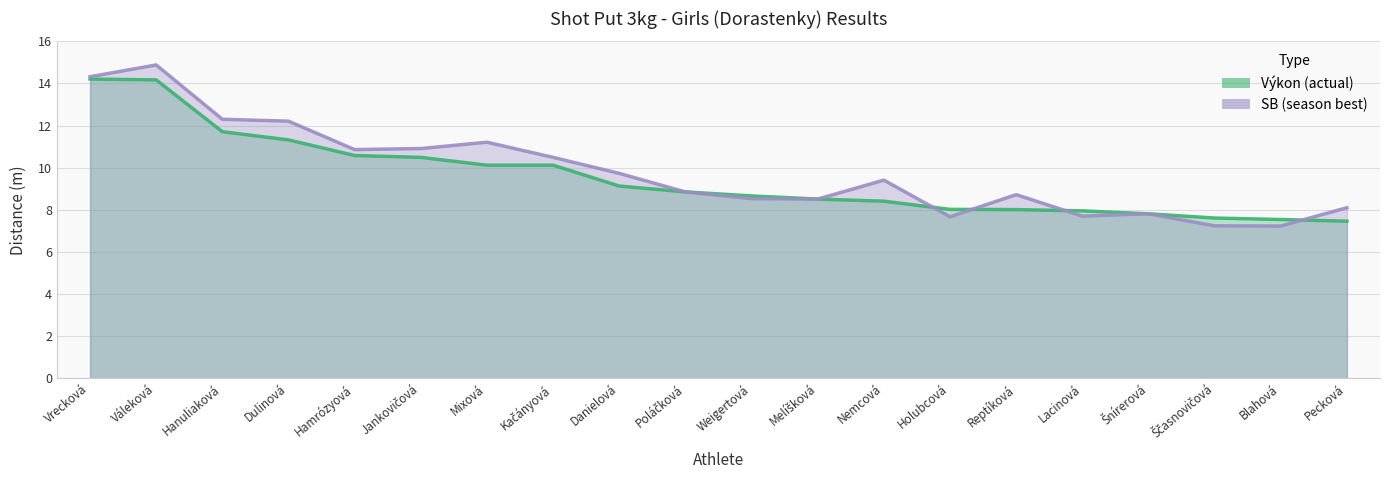

At which label does Výkon (actual) reach its peak?

Vrecková